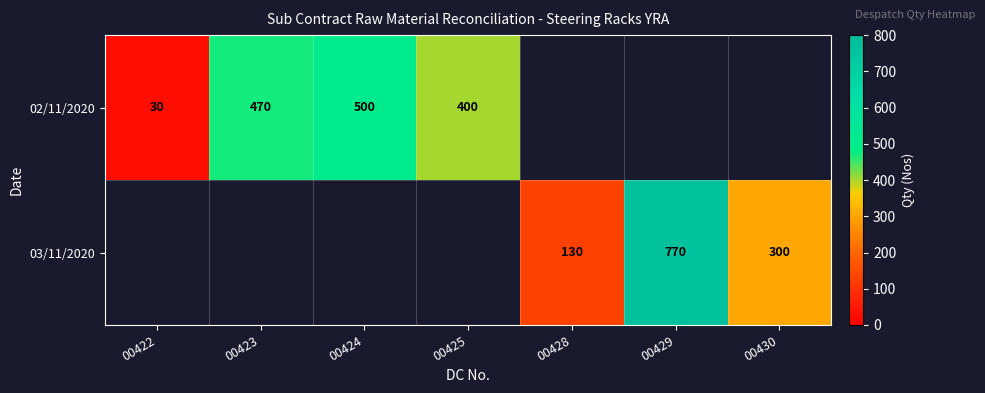

True or false: 02/11/2020 has a value of 115 at 00425.

False